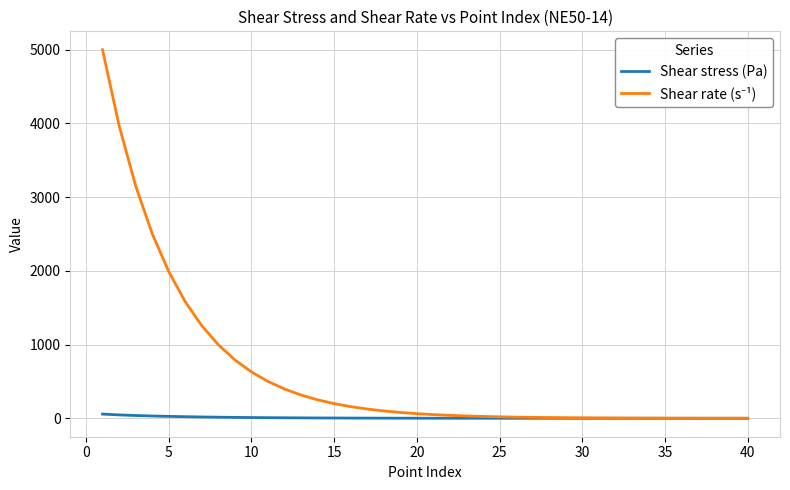

What is the average value of the Shear stress (Pa) series?

8.0